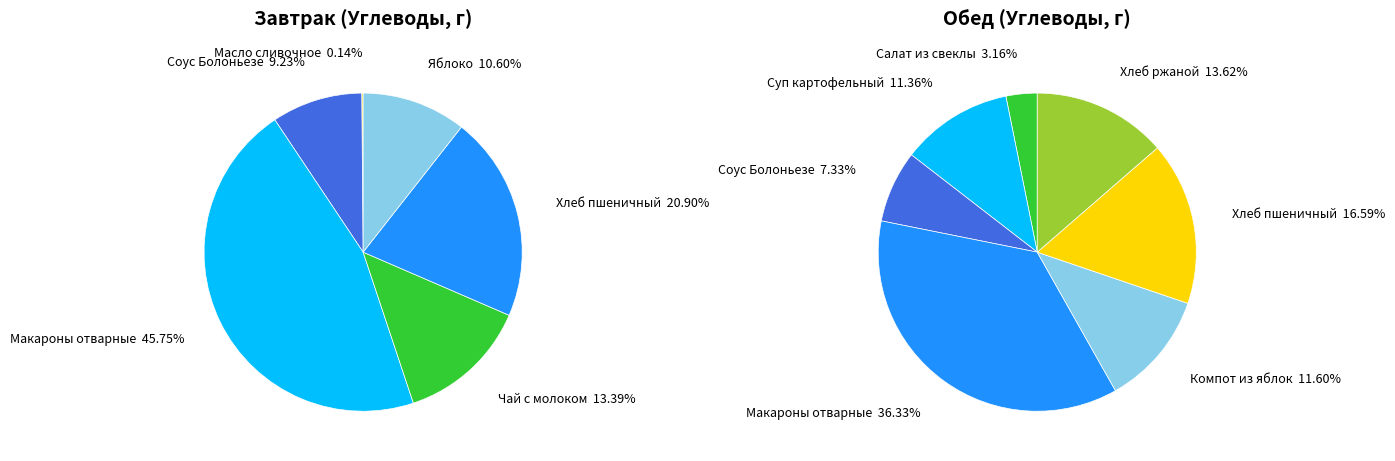

What is the smallest slice in the pie chart?

Масло сливочное